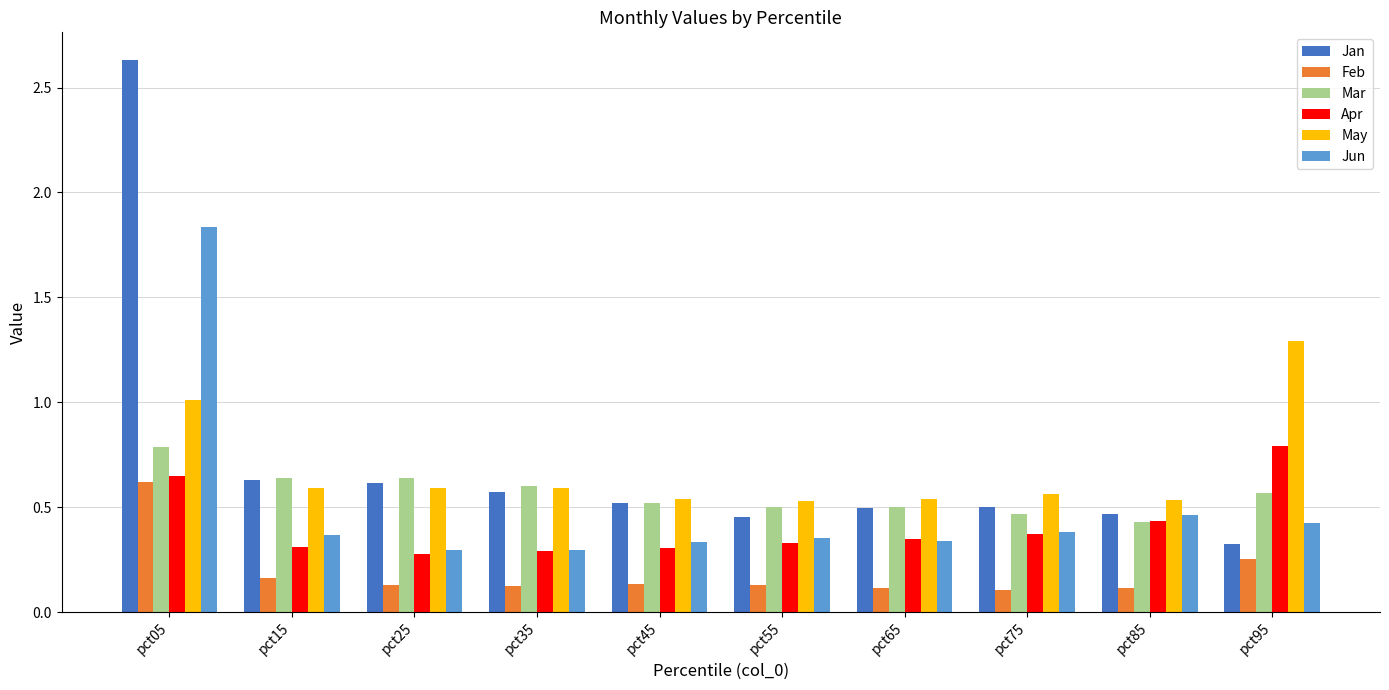

What is the sum of all Mar values?

5.6